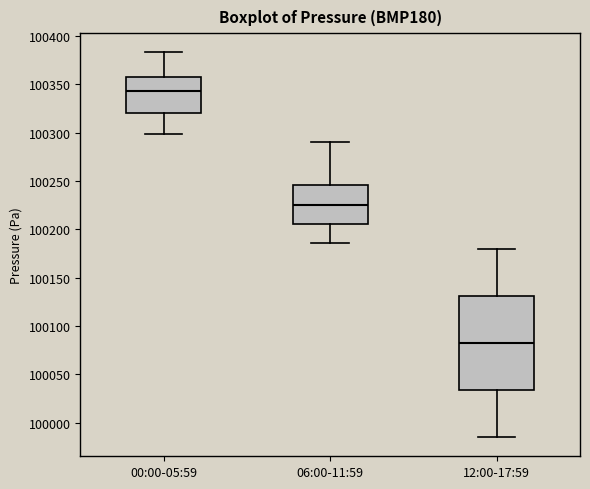

Which box is the tallest, from its lower edge to its upper edge?

12:00-17:59